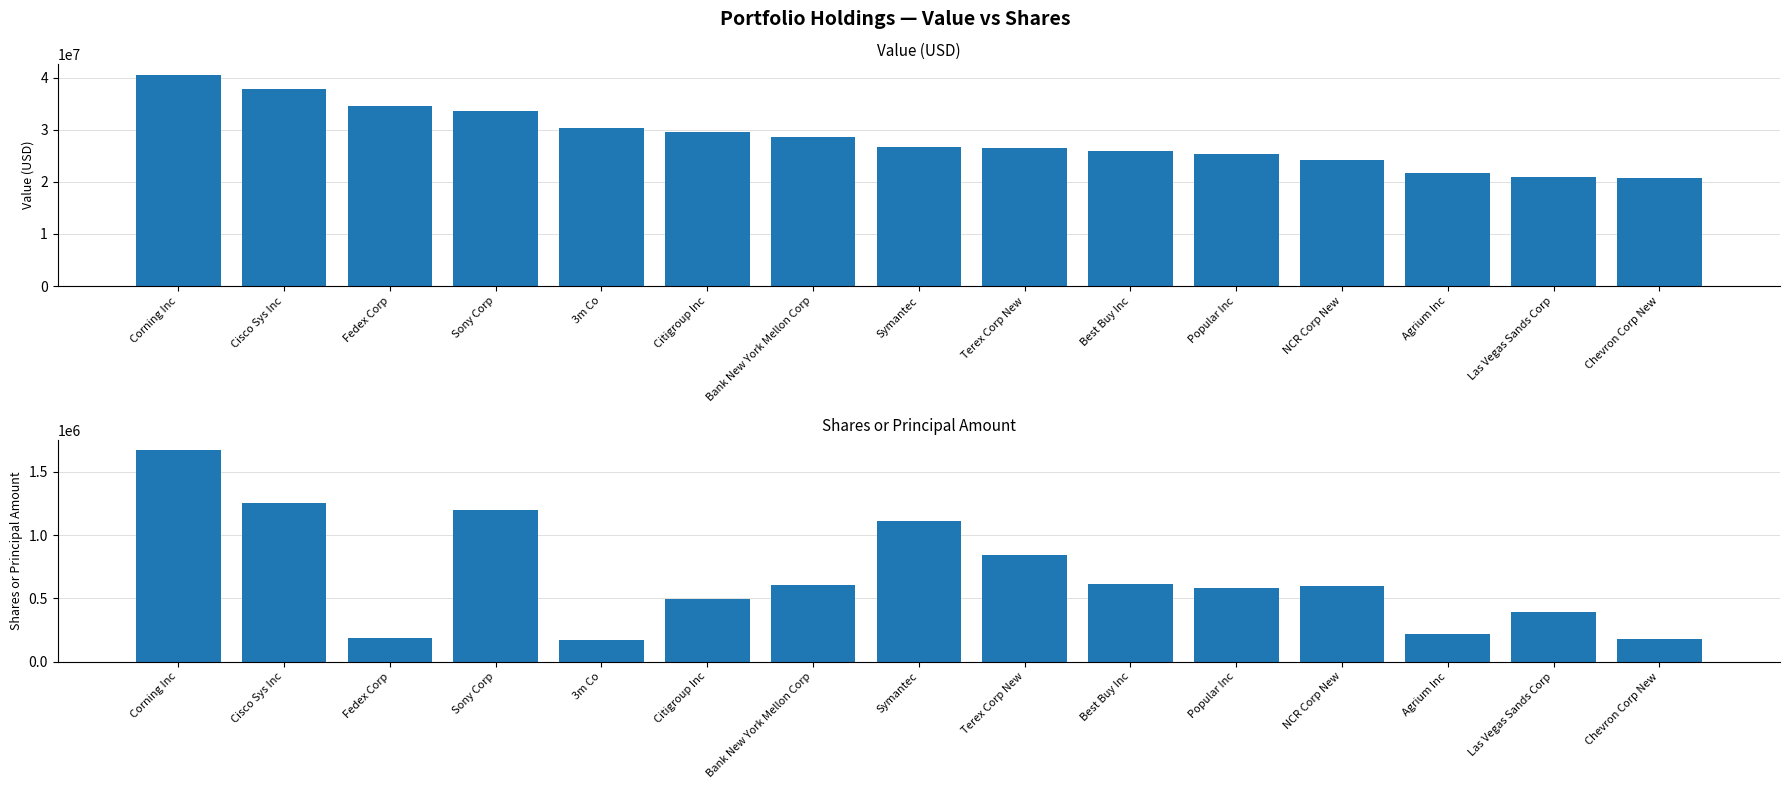

Which series has the largest total across all categories?

Value